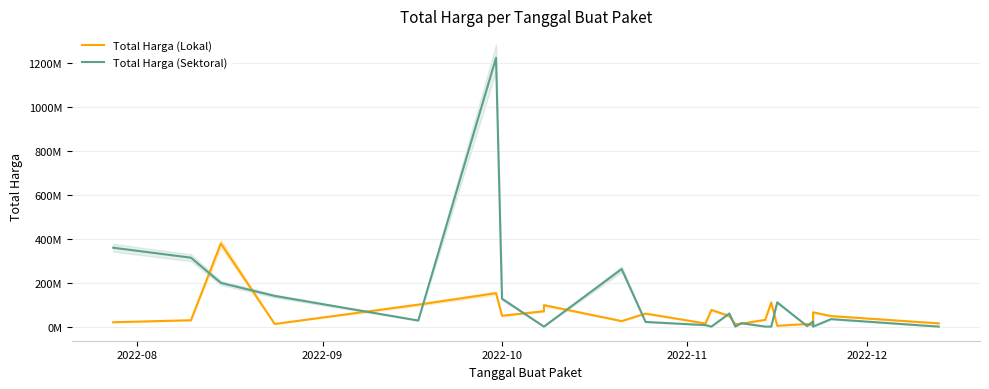

What are all the series names shown in the legend?

Total Harga (Lokal), Total Harga (Sektoral)